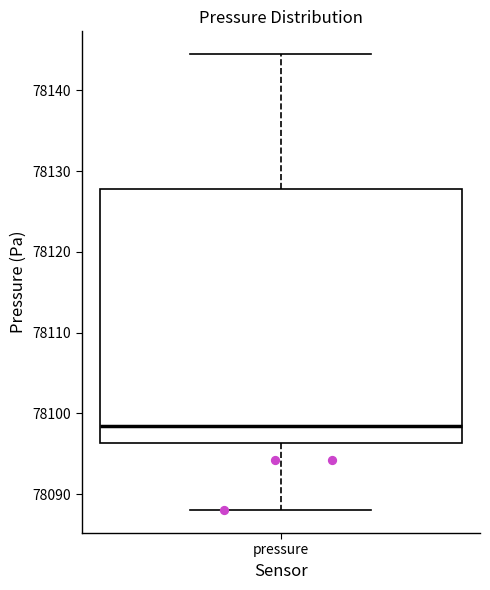

Read this box plot against the y-axis: the position of the median line, the range covered by the box, and the ends of both whiskers. The values are not printed on the chart, so give them approximately, as read against the axis.

median 78098, box 78096 to 78128, whiskers 78088 to 78145